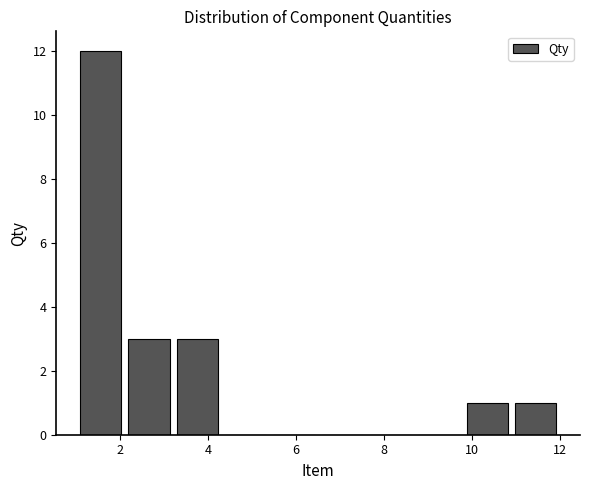

Which range on the x-axis has the tallest bar?

1.0 to 2.1